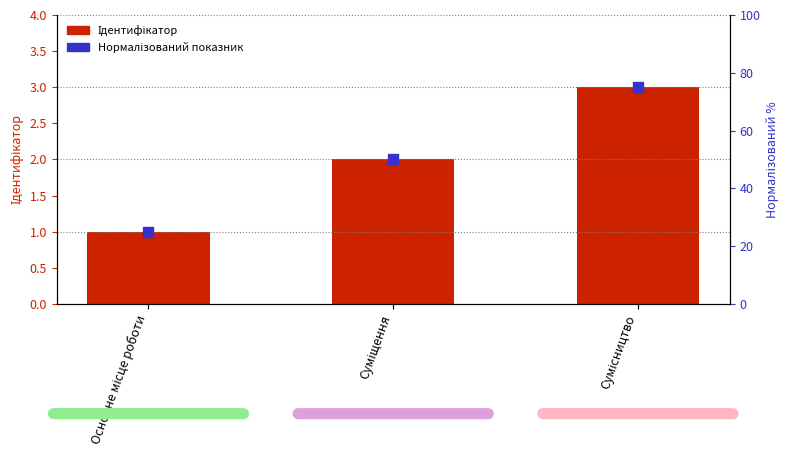

Which series contains the highest Y value?

Нормалізований показник